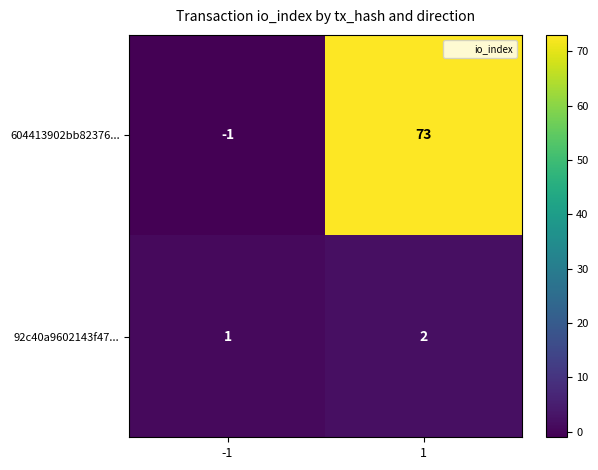

Reading right to left, what are all the values shown in this chart?

604413902bb82376...: 1=73	-1=-1
92c40a9602143f47...: 1=2	-1=1